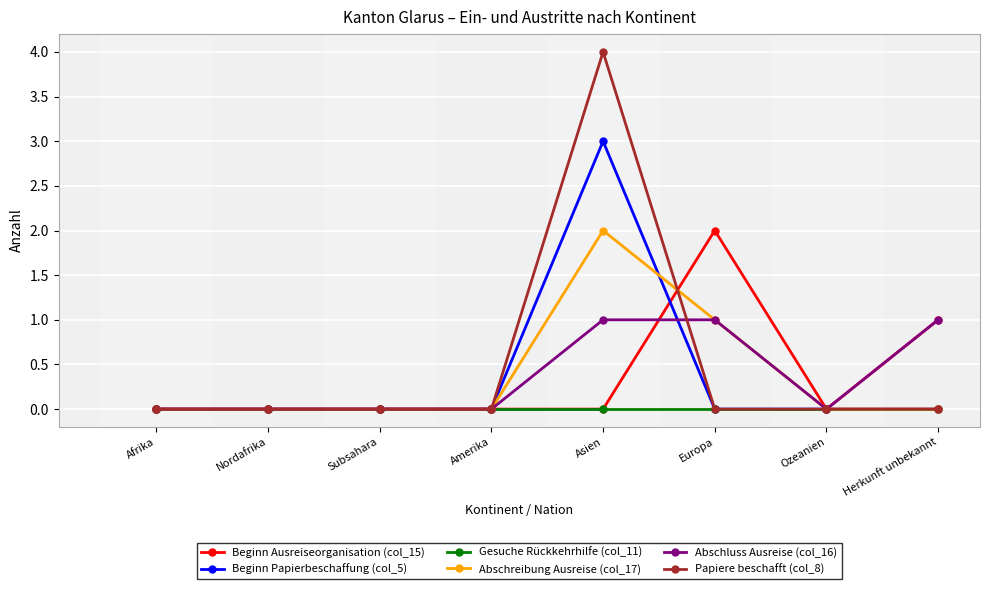

What is the value of the Abschreibung Ausreise (col_17) point at the 5th from the left?

2